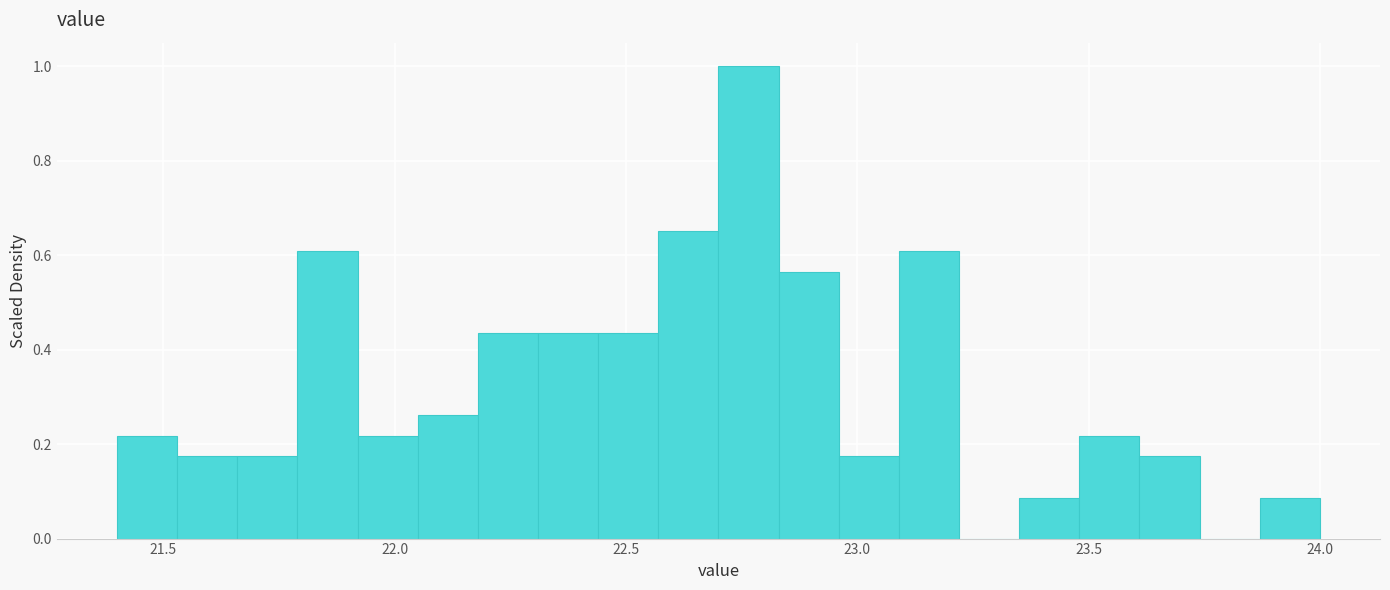

Read against the x-axis, roughly where is the centre of the tallest bar?

22.75